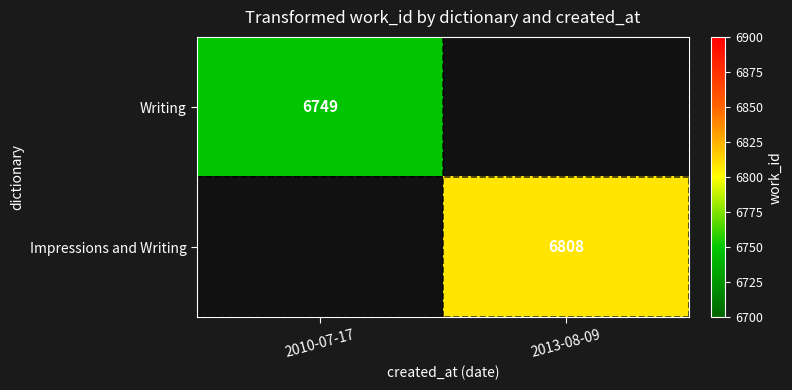

Is the value of Impressions and Writing at 2013-08-09 greater than the value of Writing at 2010-07-17?

Yes